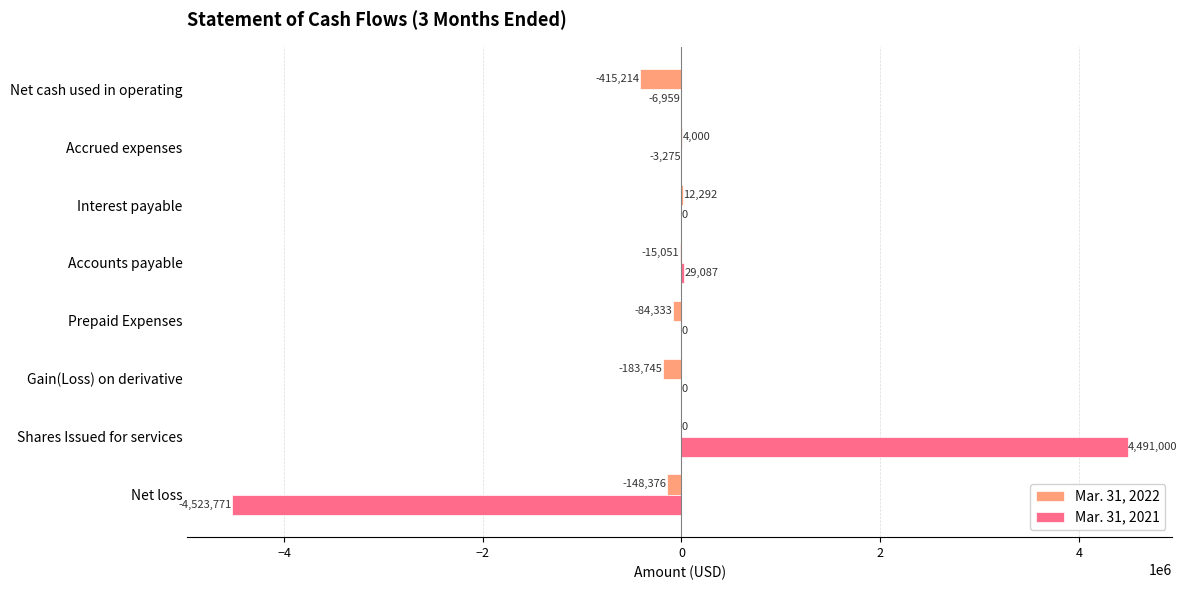

Which series changed the most between Interest payable and Net cash used in operating?

Mar. 31, 2022